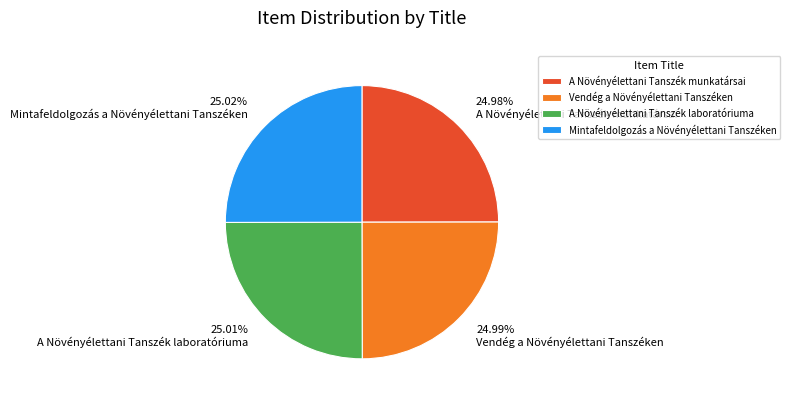

How many slices are in this pie chart?

4